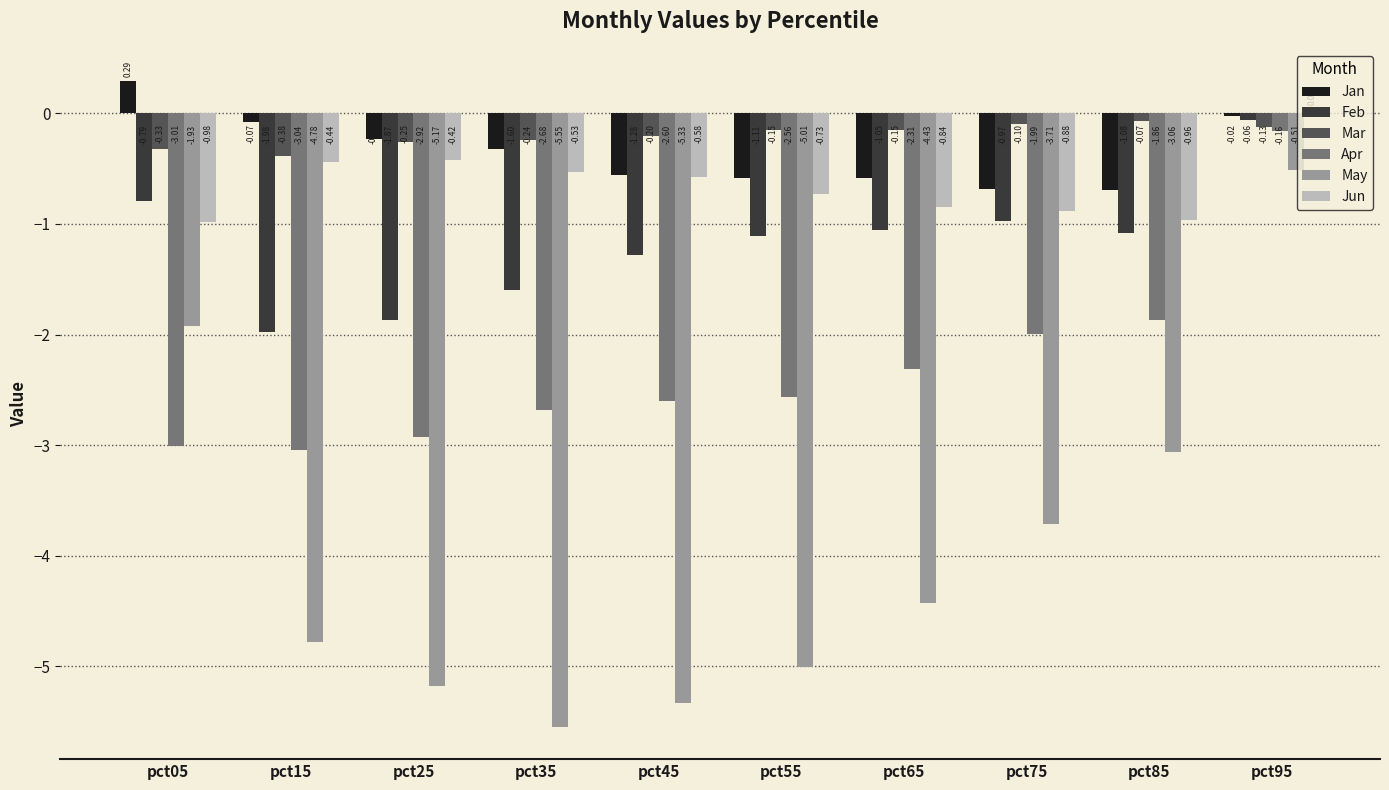

What is the difference between the maximum and minimum values in the Feb series?

1.9